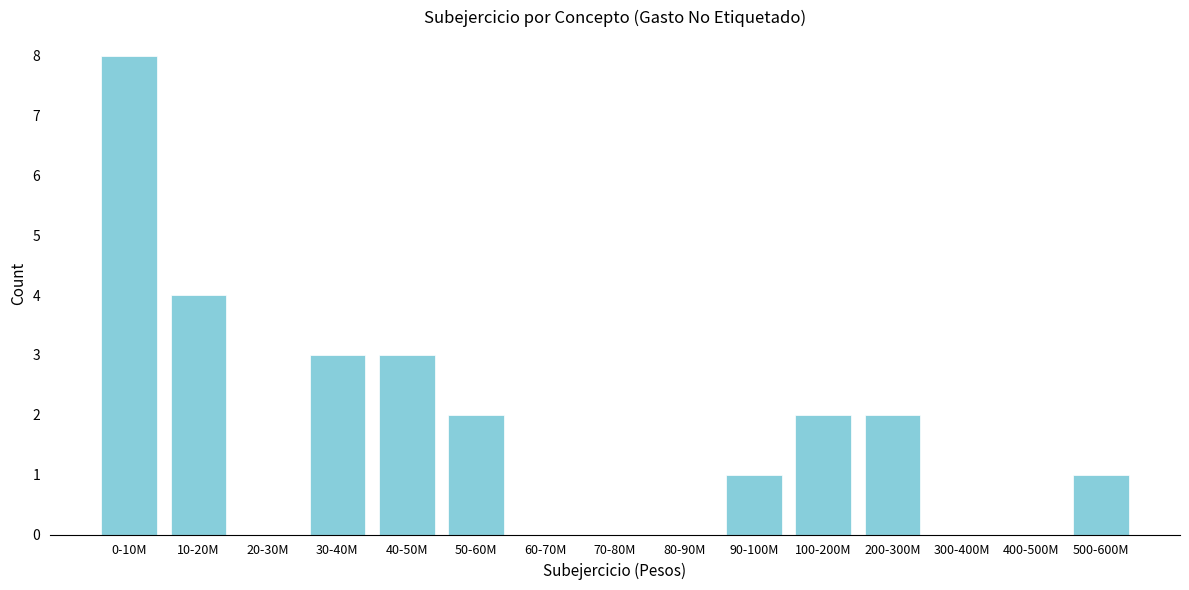

Reading right to left, list all the values displayed in this chart.

500-600M=1	400-500M=0	300-400M=0	200-300M=2	100-200M=2	90-100M=1	80-90M=0	70-80M=0	60-70M=0	50-60M=2	40-50M=3	30-40M=3	20-30M=0	10-20M=4	0-10M=8